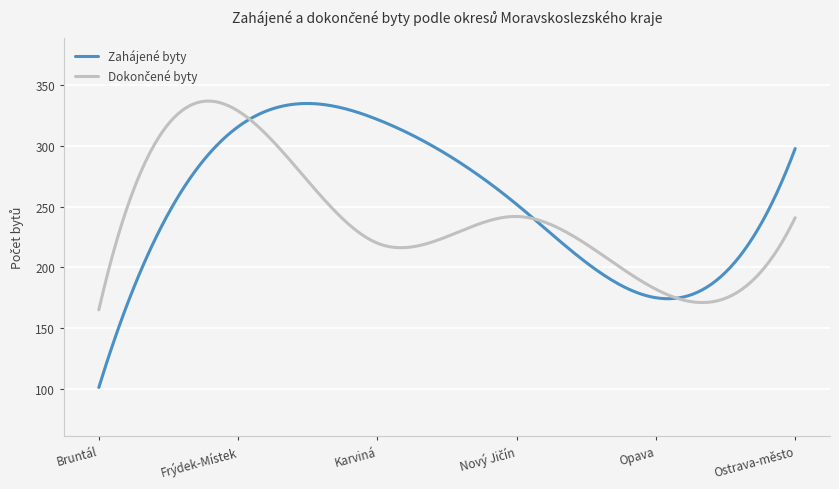

Which series has the largest total across all categories?

Zahájené byty